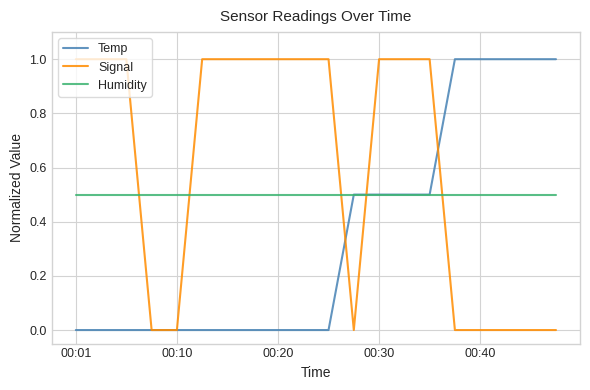

How many intersections are there between Signal and Humidity?

5